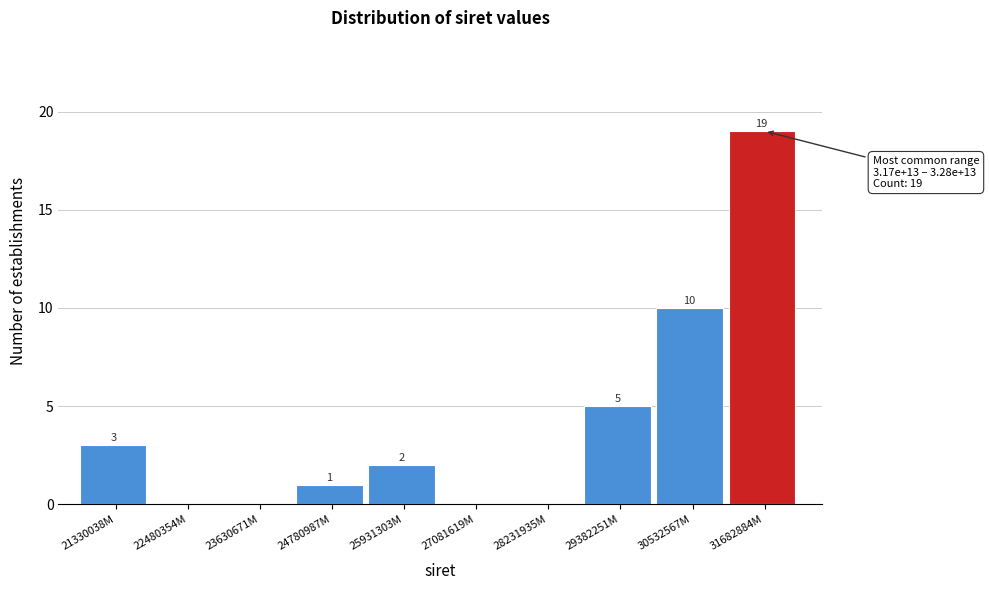

Reading left to right, extract all data points from this chart.

21330038M=3	22480354M=0	23630671M=0	24780987M=1	25931303M=2	27081619M=0	28231935M=0	29382251M=5	30532567M=10	31682884M=19